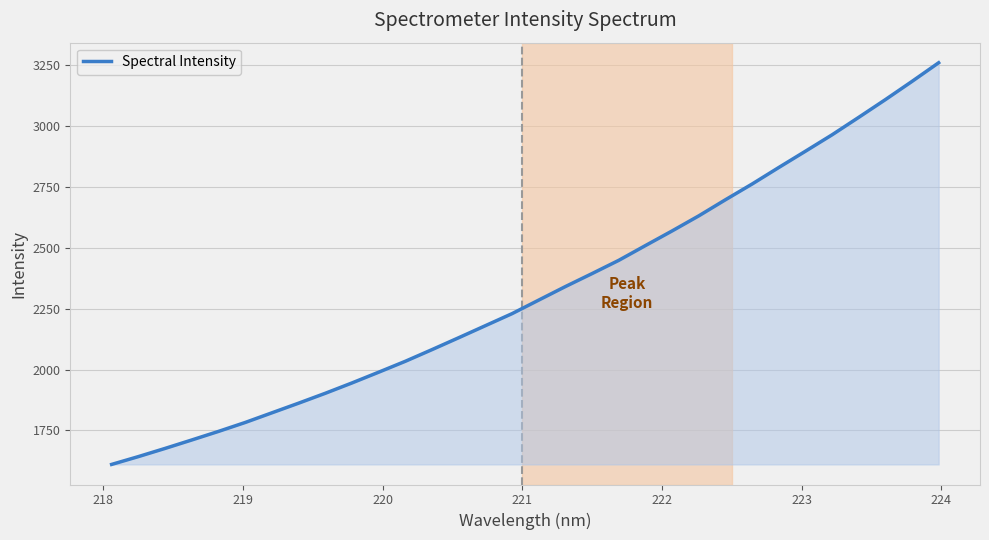

What is the difference between the maximum and minimum values?

1649.6